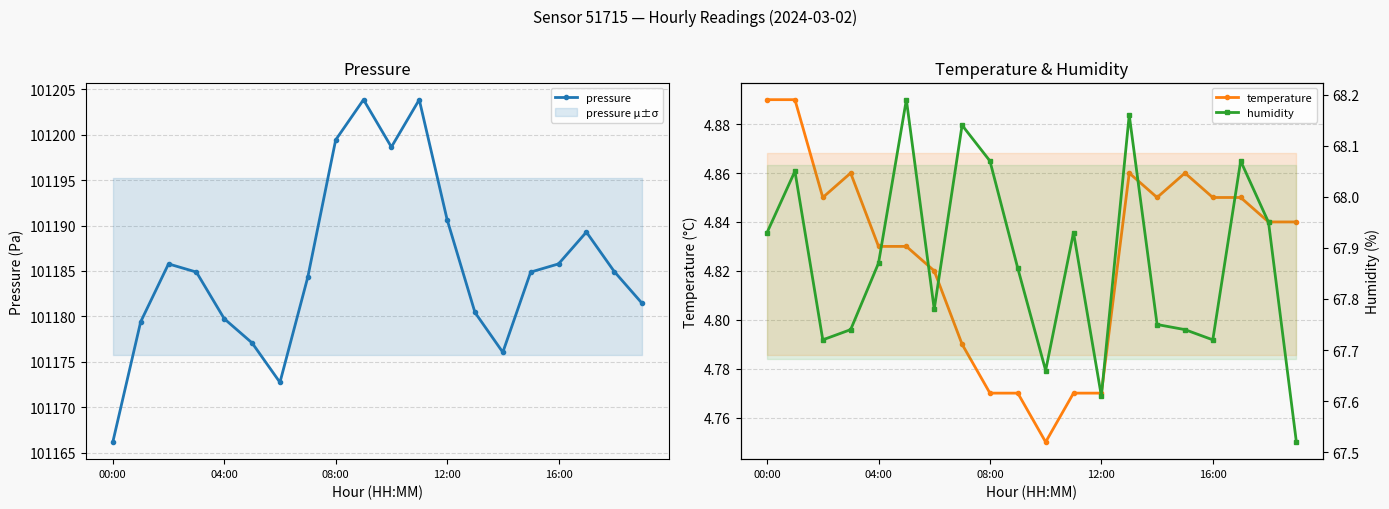

What is the average value of the temperature series?

4.8